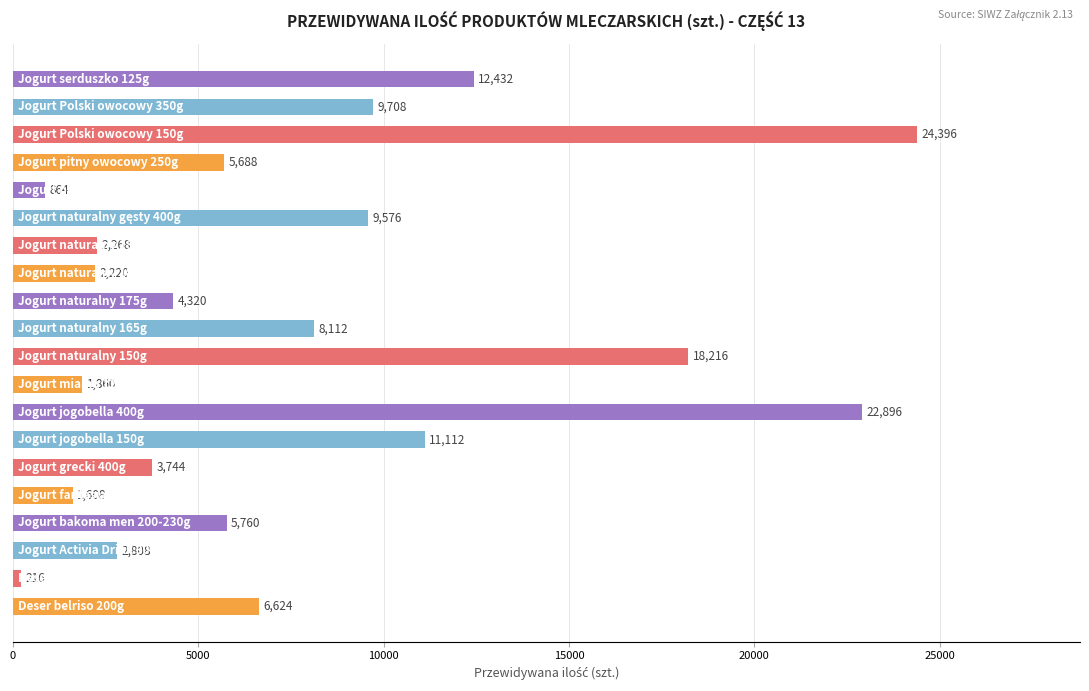

What is the difference between the maximum and minimum values?

24180